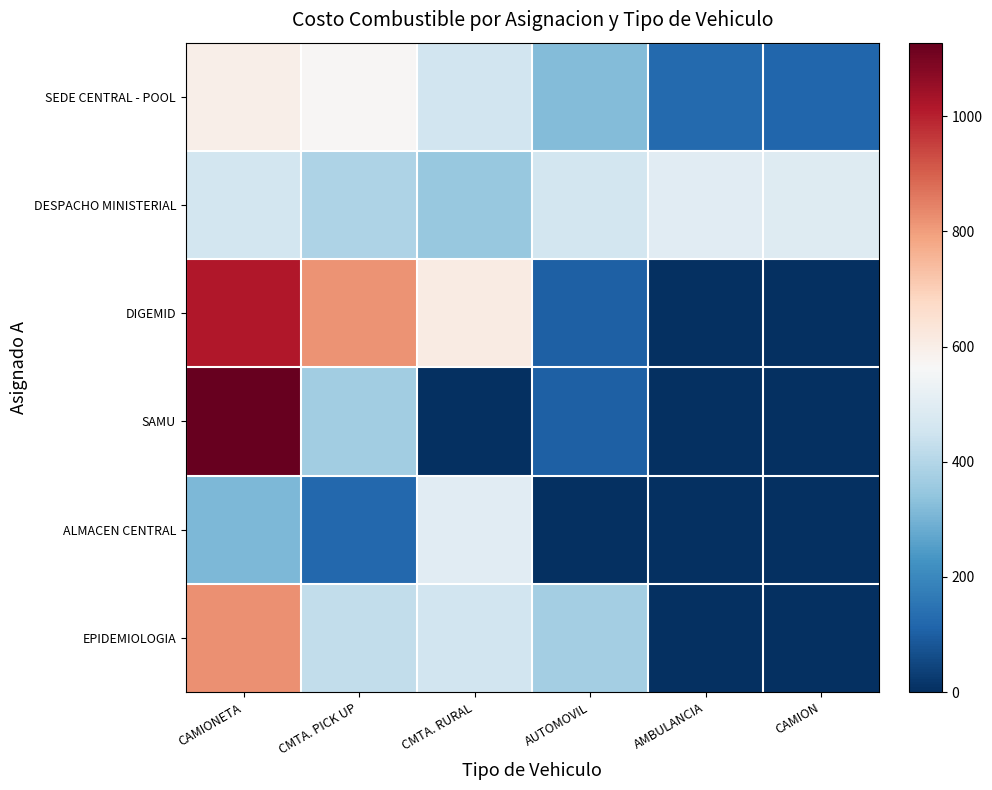

Reading right to left, transcribe all the data shown in this chart.

SEDE CENTRAL - POOL: CAMION=117.3	AMBULANCIA=125.2	AUTOMOVIL=321.1	CMTA. RURAL=457.5	CMTA. PICK UP=568.5	CAMIONETA=598.3
DESPACHO MINISTERIAL: CAMION=491.3	AMBULANCIA=500.6	AUTOMOVIL=460.6	CMTA. RURAL=351.9	CMTA. PICK UP=388.5	CAMIONETA=459.9
DIGEMID: CAMION=0.0	AMBULANCIA=0.0	AUTOMOVIL=105.1	CMTA. RURAL=610.0	CMTA. PICK UP=818.0	CAMIONETA=1015.2
SAMU: CAMION=0.0	AMBULANCIA=0.0	AUTOMOVIL=105.2	CMTA. RURAL=0.0	CMTA. PICK UP=366.7	CAMIONETA=1127.8
ALMACEN CENTRAL: CAMION=0.0	AMBULANCIA=0.0	AUTOMOVIL=0.0	CMTA. RURAL=500.6	CMTA. PICK UP=122.9	CAMIONETA=312.2
EPIDEMIOLOGIA: CAMION=0.0	AMBULANCIA=0.0	AUTOMOVIL=371.6	CMTA. RURAL=457.5	CMTA. PICK UP=424.0	CAMIONETA=821.9